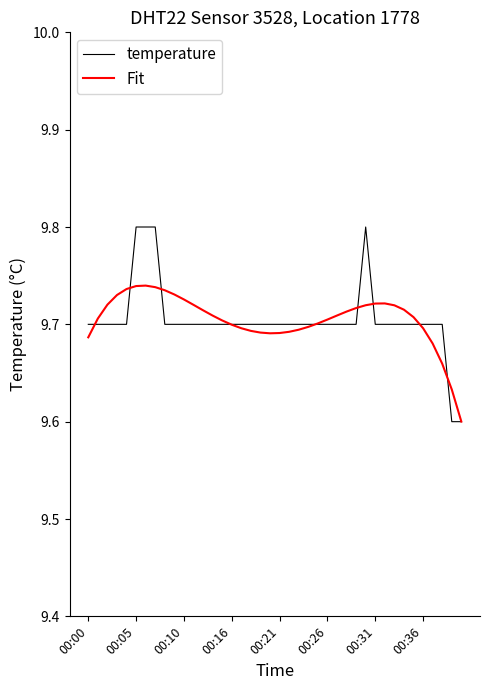

Which series has the widest spread of values?

temperature